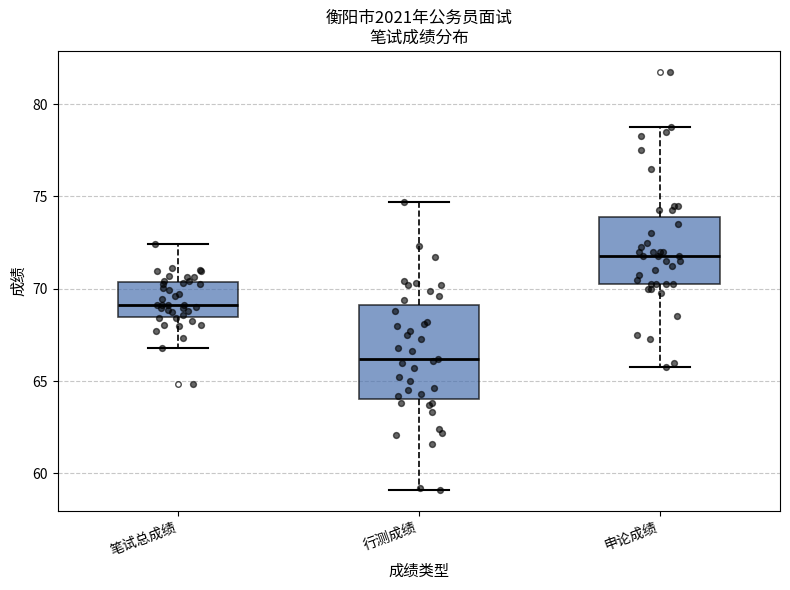

Reading left to right, transcribe this box plot: for each box, give where its median line is, the range the box spans, and where its two whiskers end, as read against the y-axis. The values are not printed on the chart, so give them approximately, as read against the axis.

笔试总成绩: median 69.0, box 68.5 to 70.5, whiskers 67.0 to 72.5
行测成绩: median 66.0, box 64.0 to 69.0, whiskers 59.0 to 74.5
申论成绩: median 72.0, box 70.5 to 74.0, whiskers 66.0 to 79.0